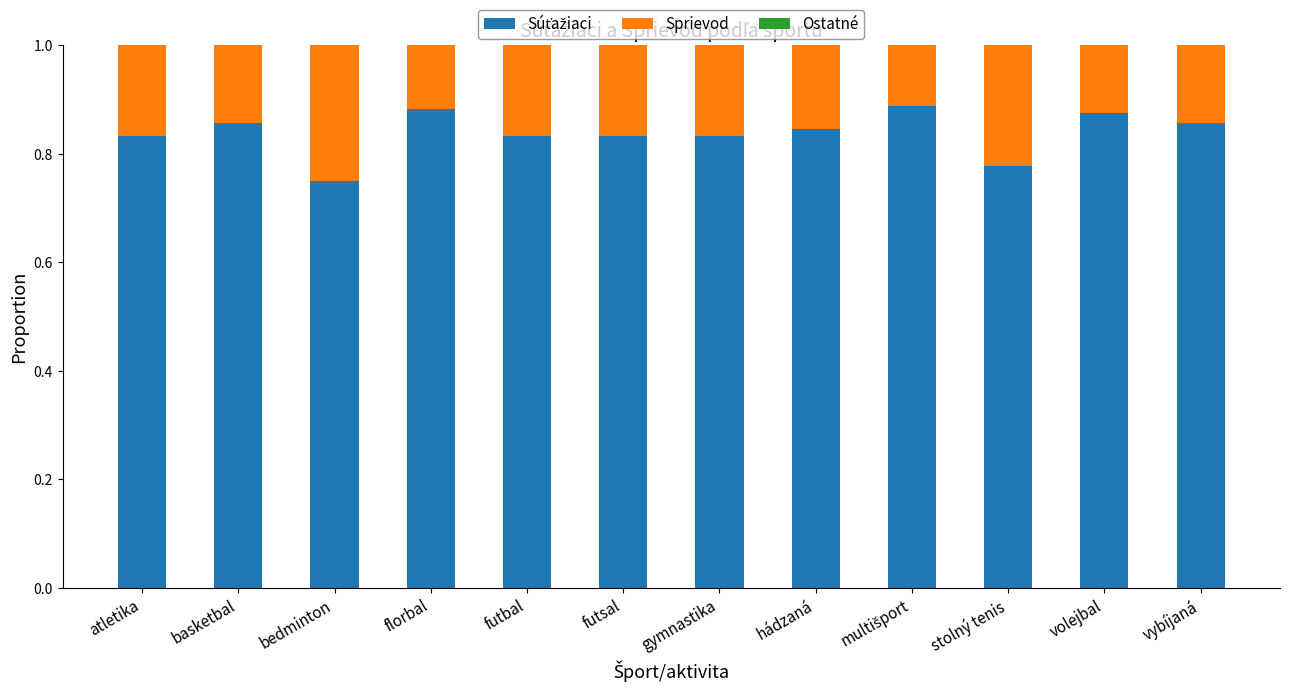

What is the total value across all series at stolný tenis?

1.0